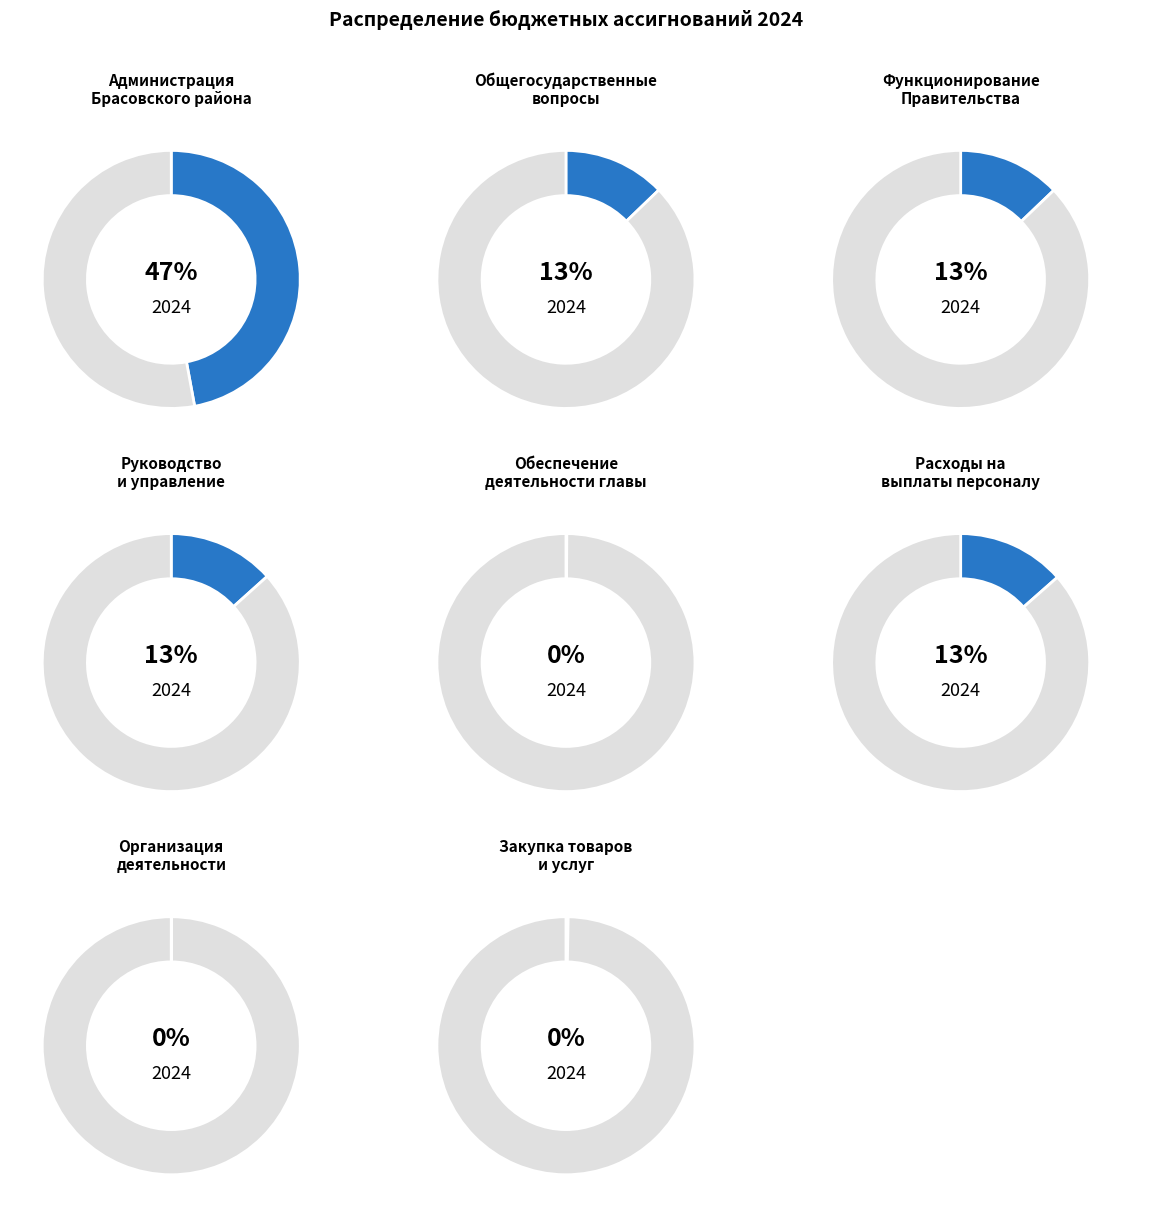

The Закупка товаров и услуг slice represents 0% of the pie. True or false?

True